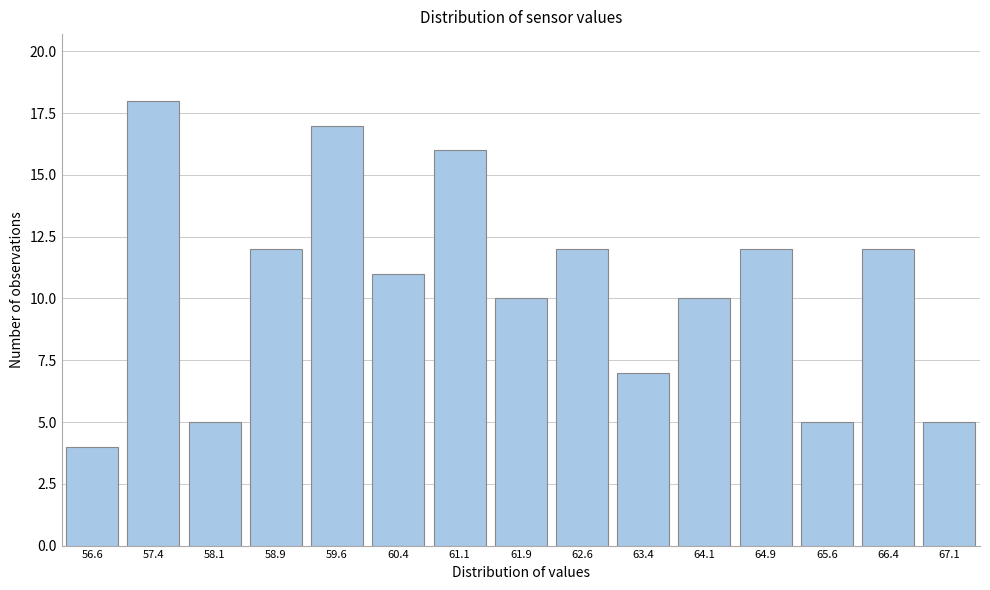

Reading right to left, list all the values displayed in this chart.

5	12	5	12	10	7	12	10	16	11	17	12	5	18	4